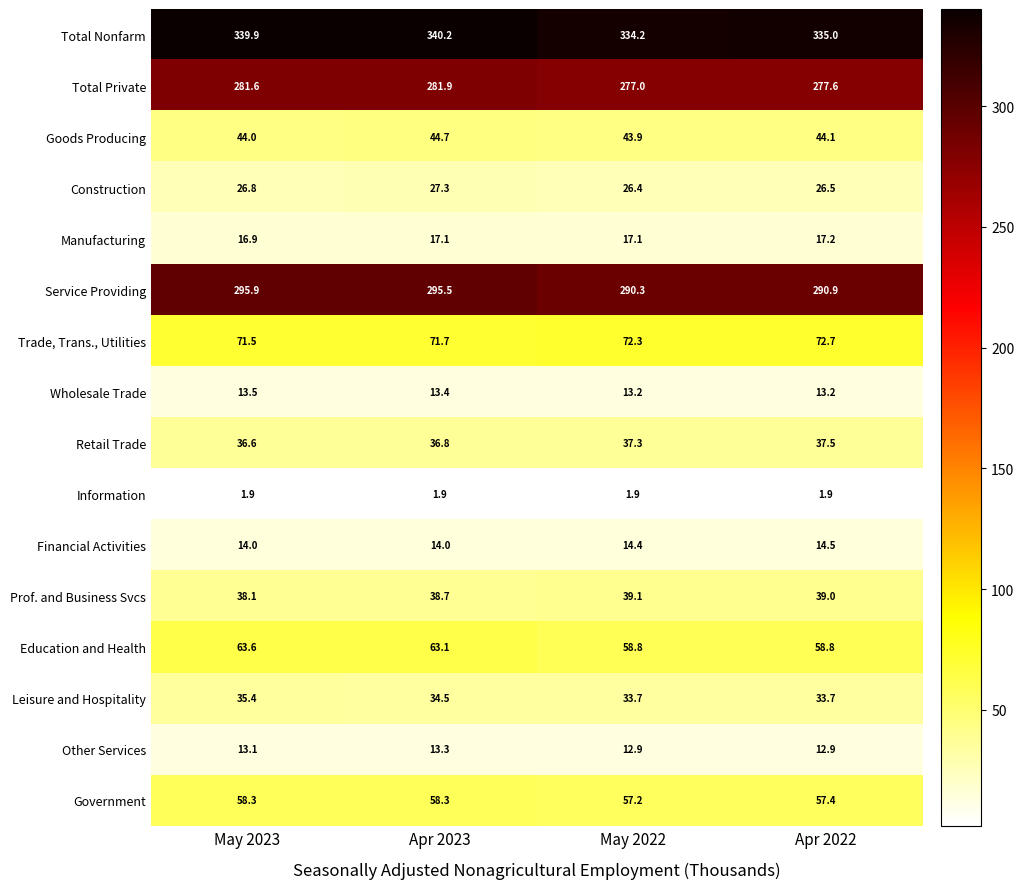

Which series has the largest total across all categories?

Total Nonfarm